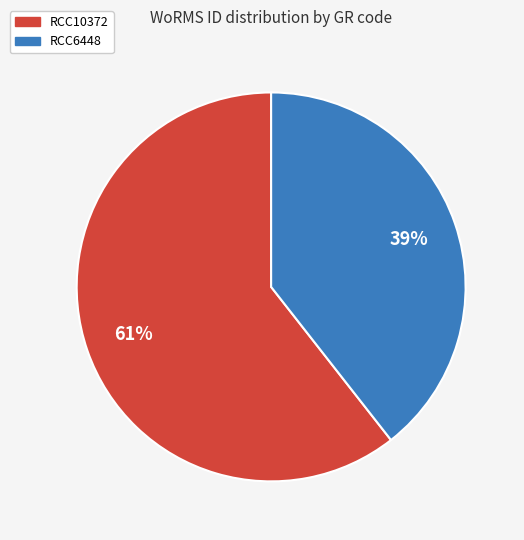

How many segments does this pie chart have?

2